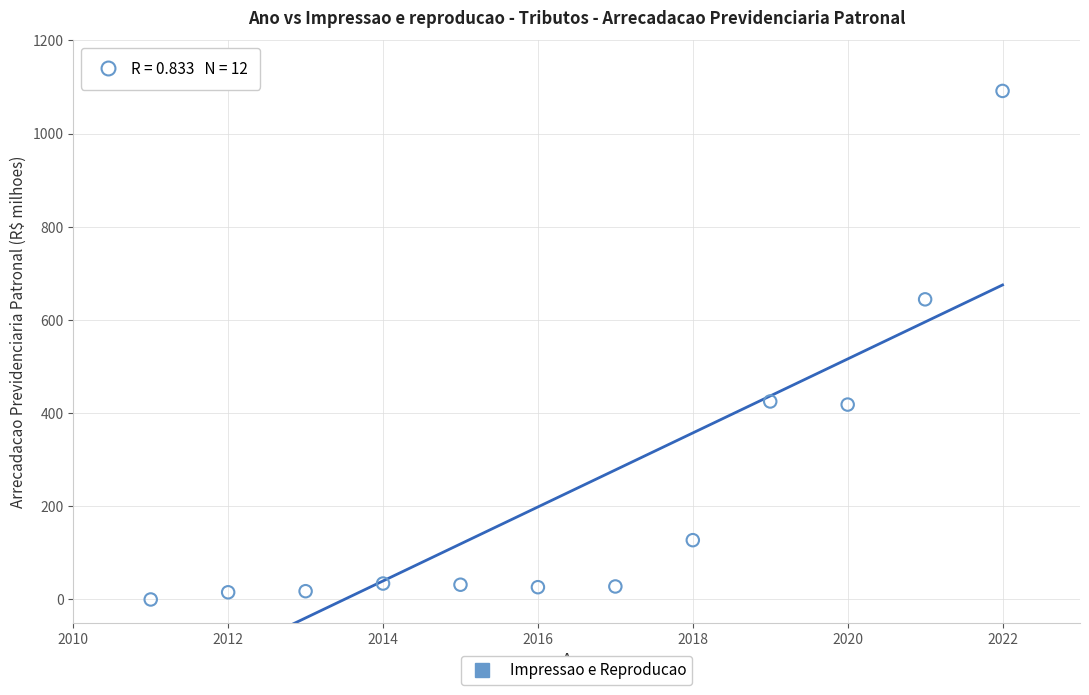

What is the average Y value?

238.3